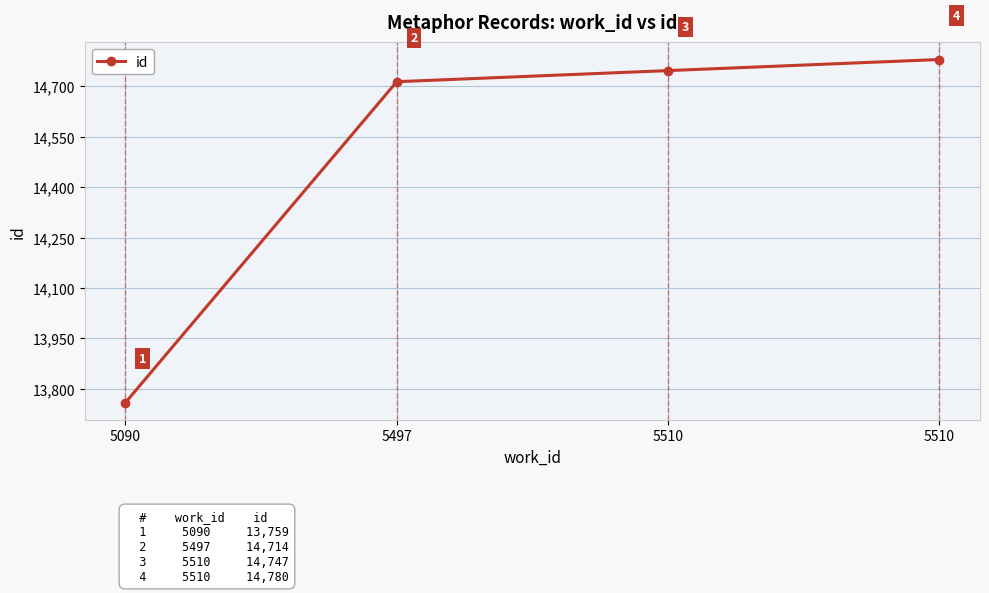

True or false: the data shows 21350 at 5090.

False